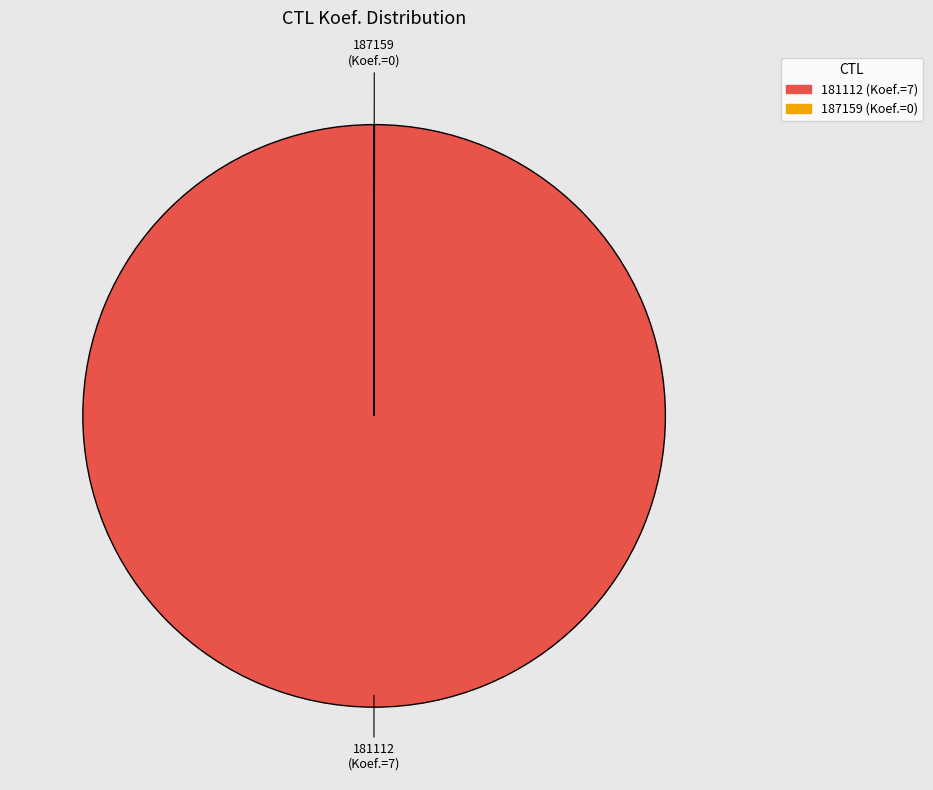

Which slice represents more than half of the pie?

181112